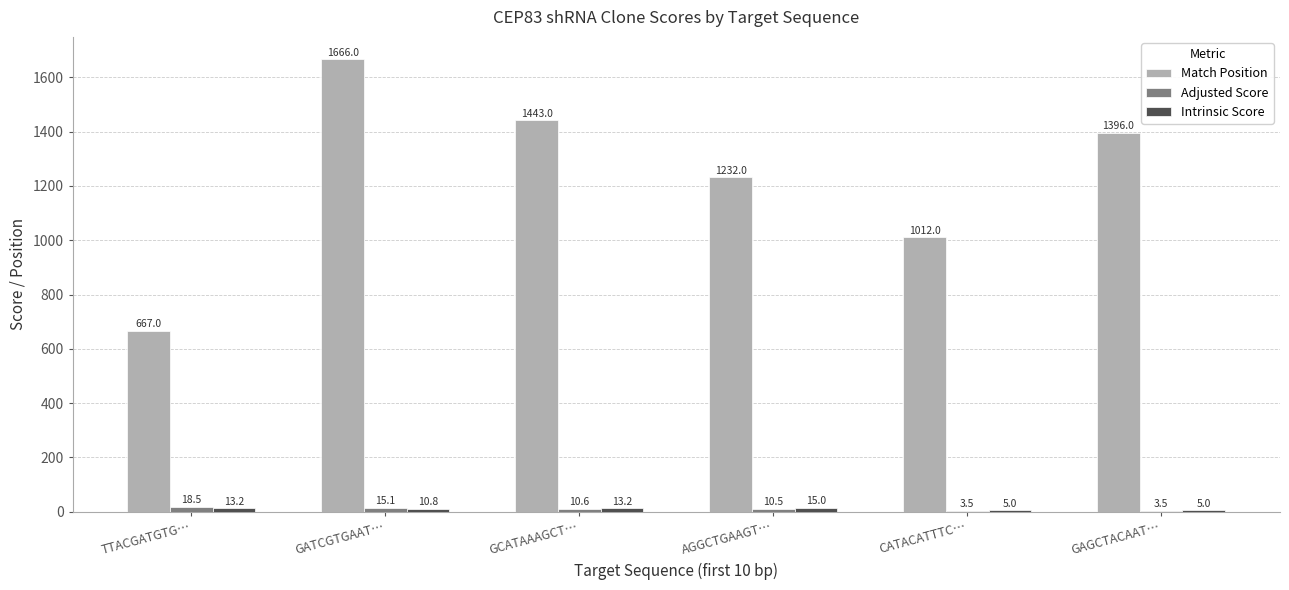

Which series changed the most between AGGCTGAAGT… and CATACATTTC…?

Match Position